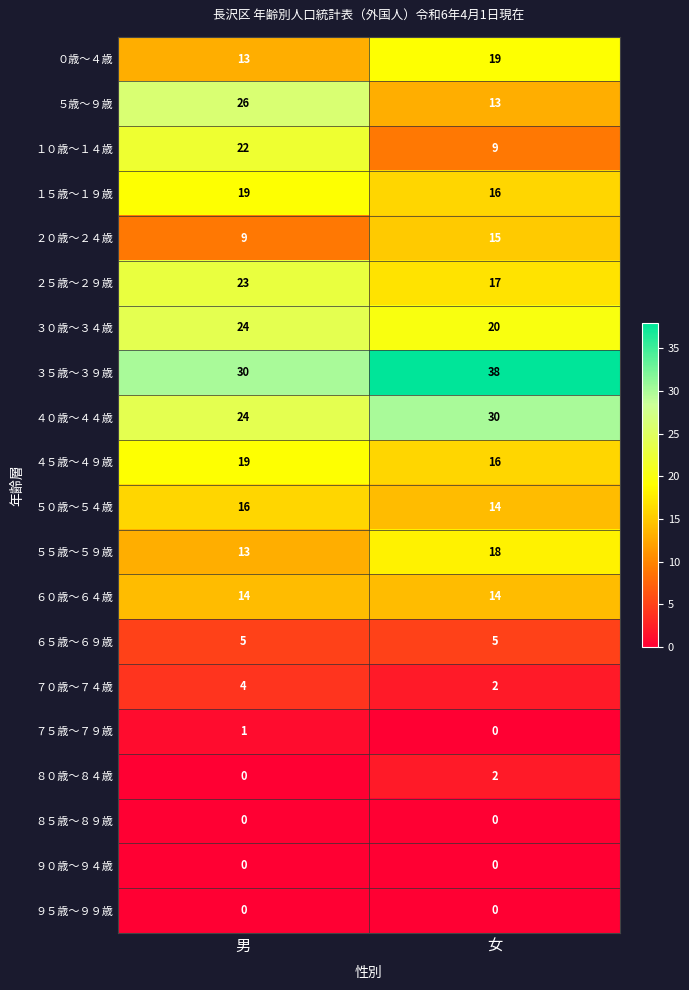

List the labels in order of ５５歳～５９歳 value, smallest first.

男, 女